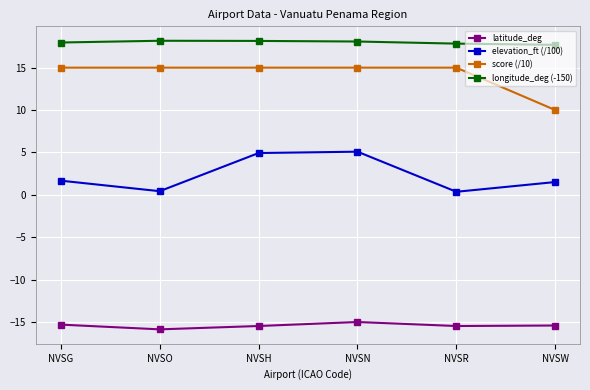

True or false: score (/10) has a value of 14.4 at NVSW.

False